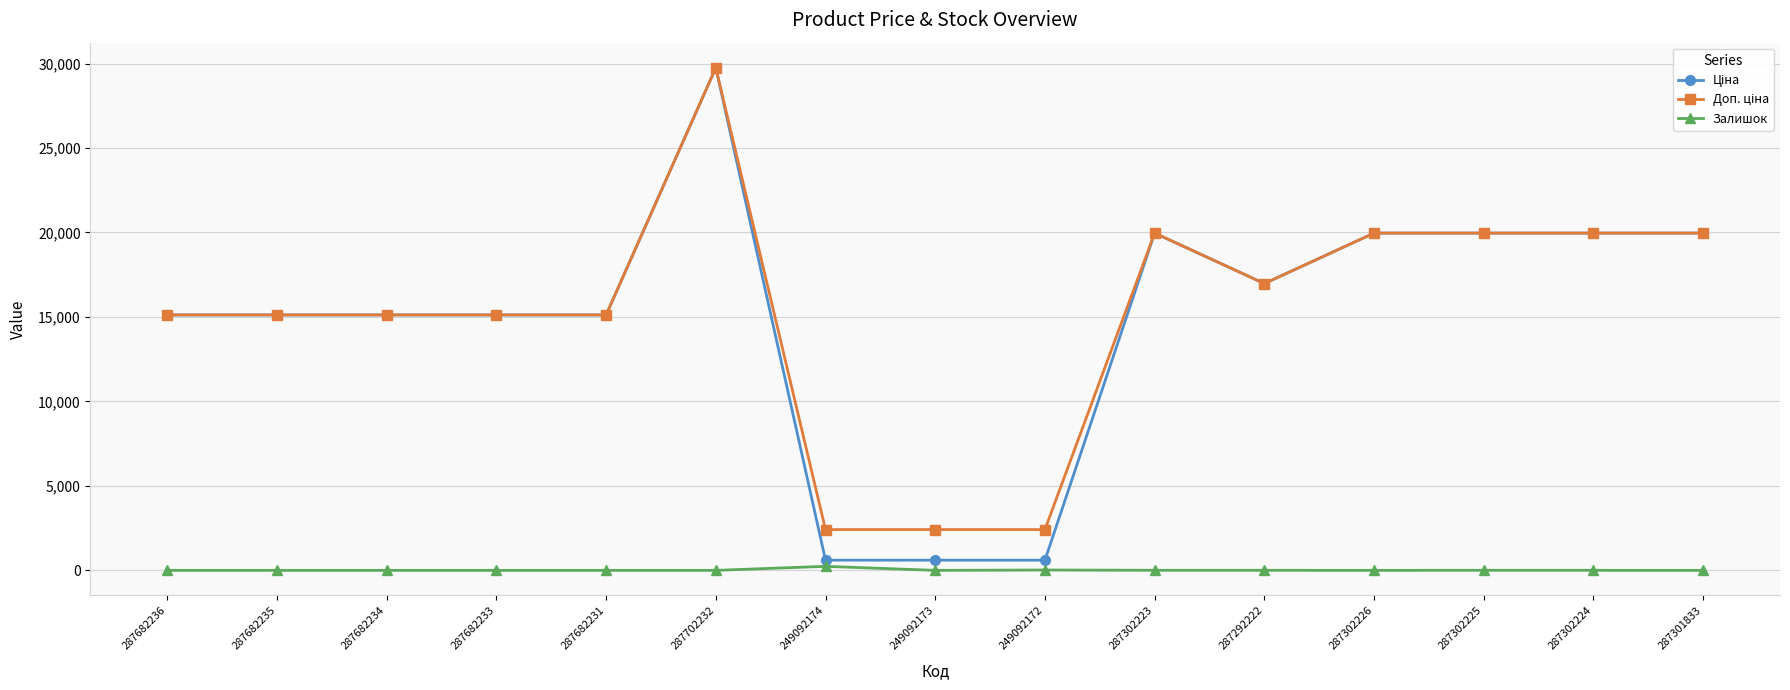

True or false: Залишок has a value of 0.0 at 287682231.

True